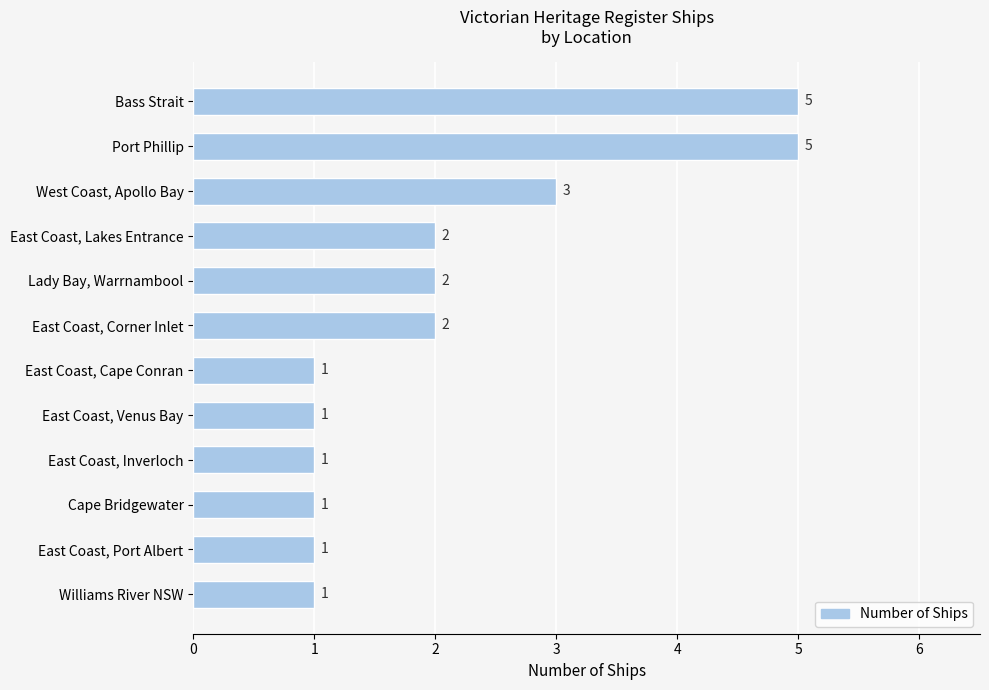

True or false: the data shows 2 at East Coast, Corner Inlet.

True